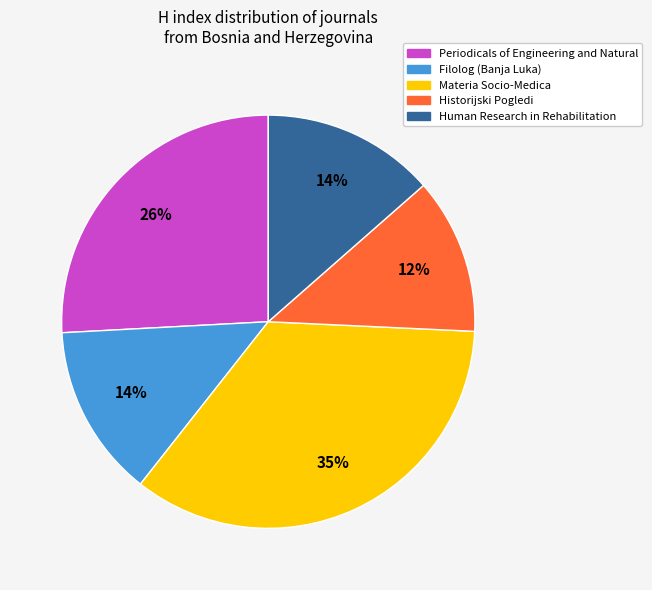

What is the ratio of the value at Human Research in Rehabilitation to the value at Materia Socio-Medica?

0.4